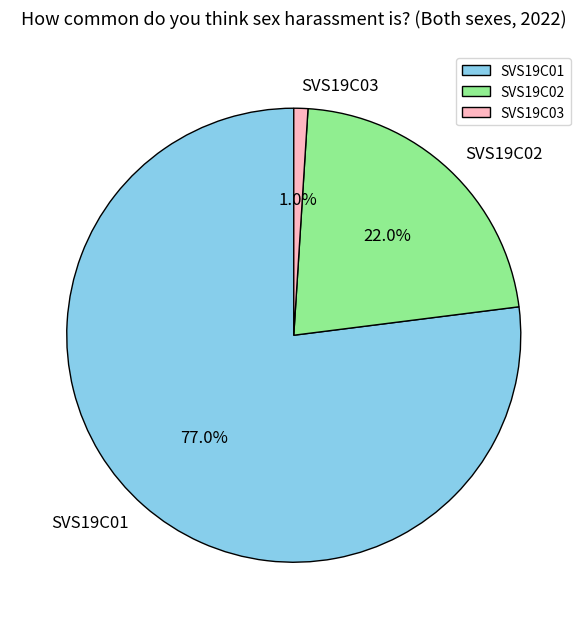

Count the number of slices in the pie.

3